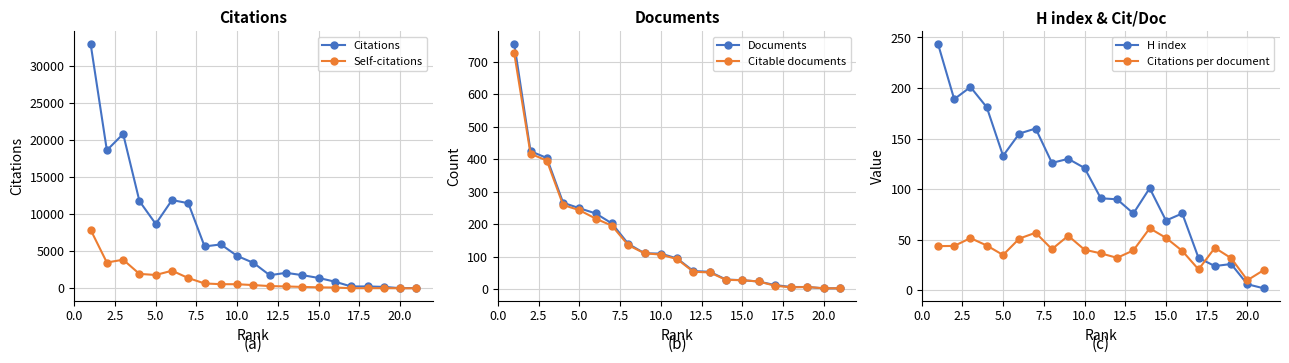

How many data points in Citable documents are less than 92?

10